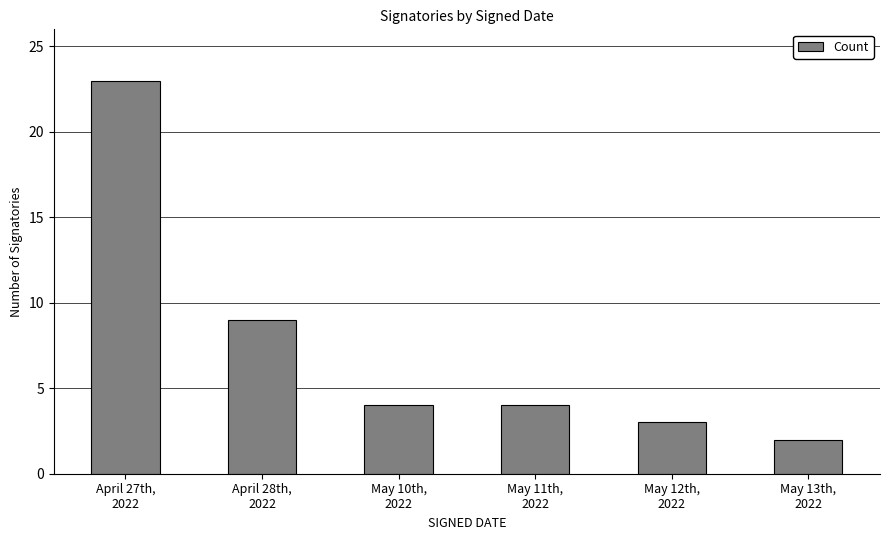

What is the value of the 2nd bar from the left?

9